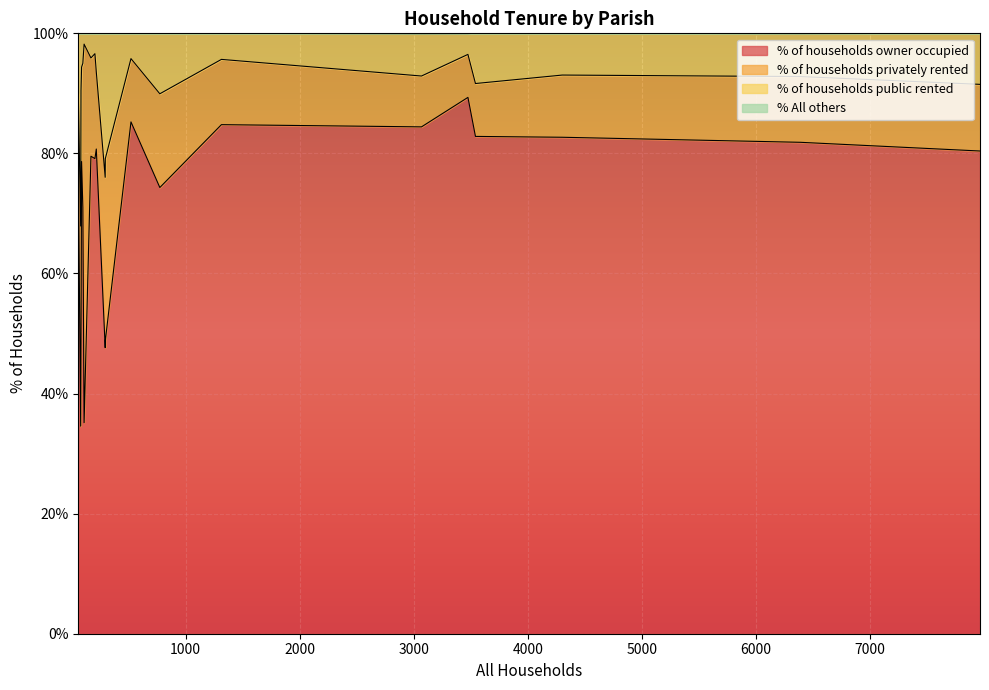

How many lines are shown in the chart?

4